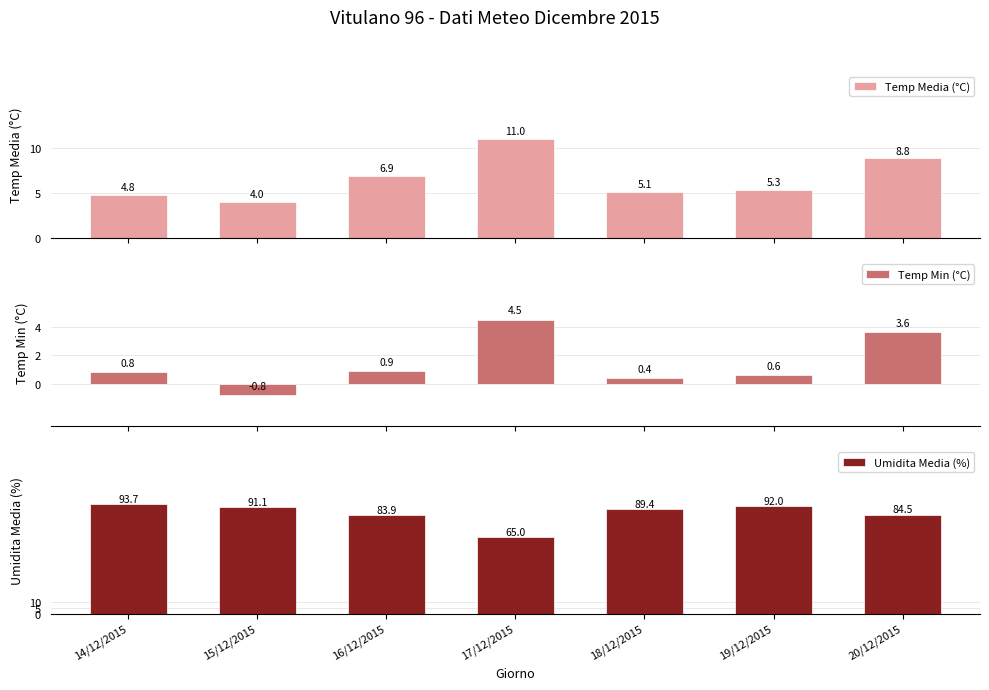

Which series has the widest spread of values?

Umidita Media (%)